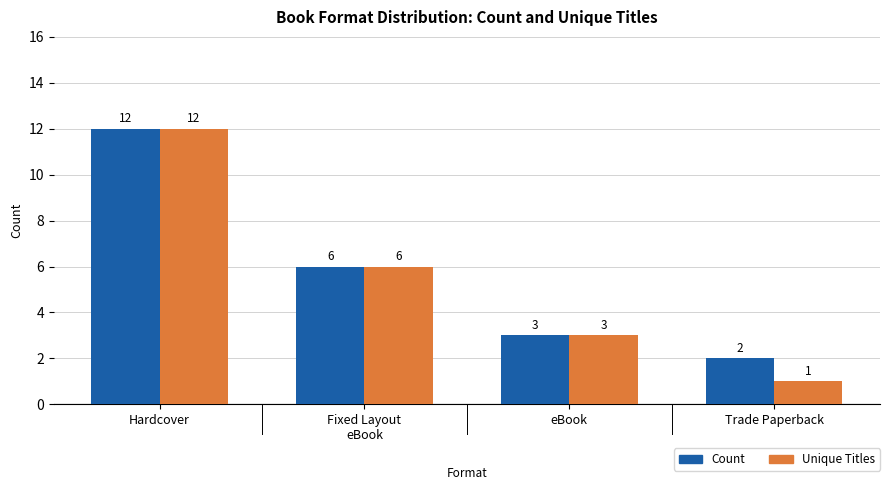

At which category does the chart reach its minimum across all series?

Trade Paperback